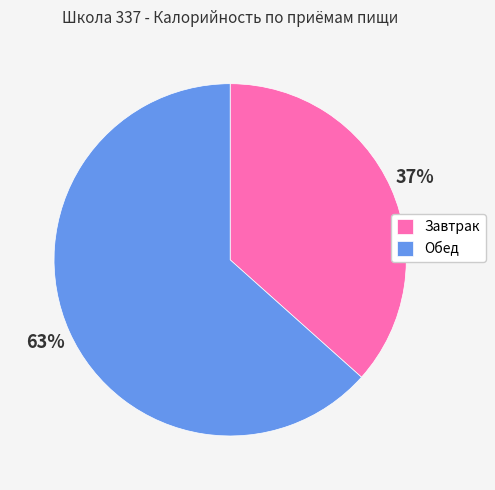

True or false: Обед accounts for 63% of the total.

True